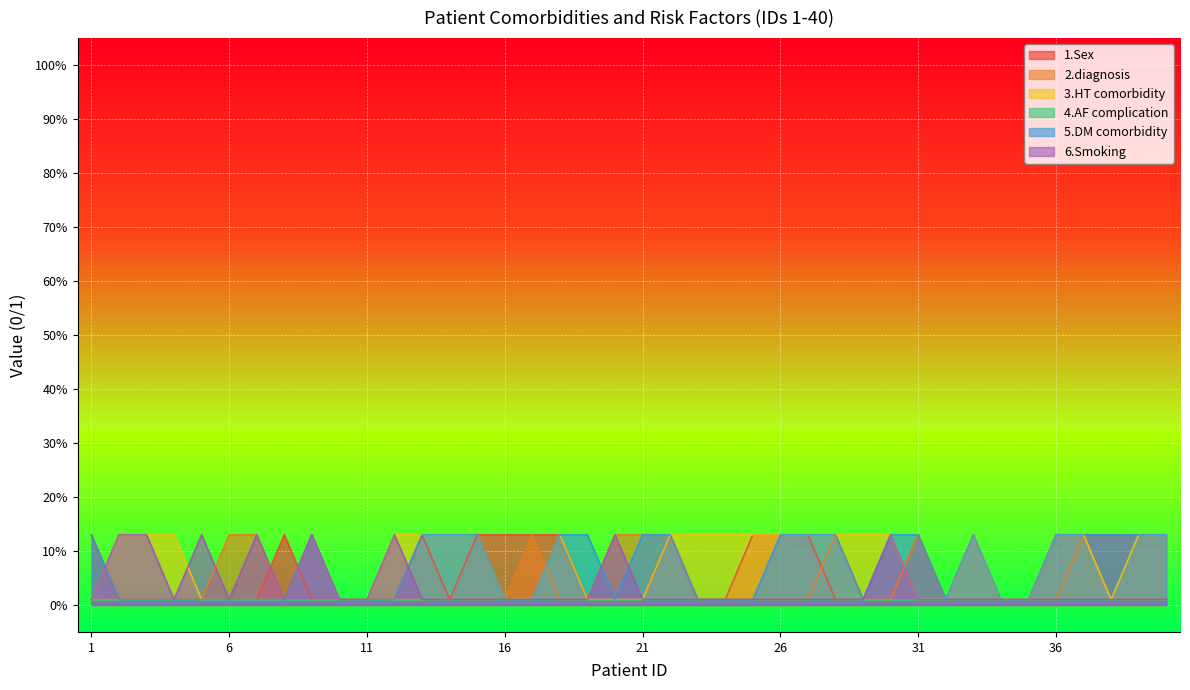

What is the sum of the 5.DM comorbidity values at 5 and 1?

0.1